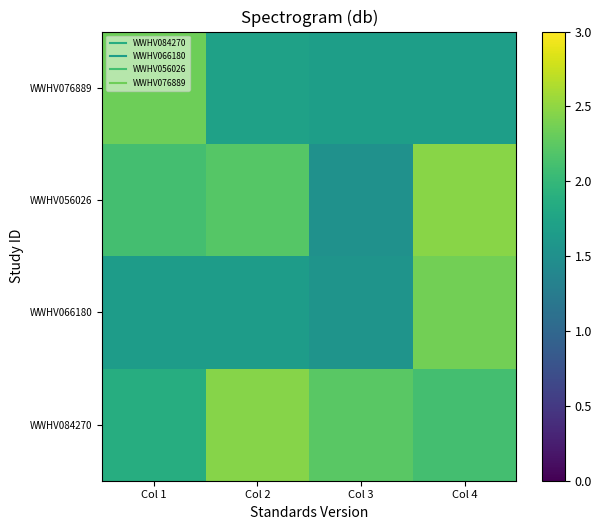

Reading left to right, what are all the values shown in this chart?

WWHV084270: Col 1=1.9	Col 2=2.5	Col 3=2.2	Col 4=2.1
WWHV066180: Col 1=1.7	Col 2=1.7	Col 3=1.6	Col 4=2.4
WWHV056026: Col 1=2.1	Col 2=2.2	Col 3=1.5	Col 4=2.5
WWHV076889: Col 1=2.3	Col 2=1.7	Col 3=1.7	Col 4=1.7